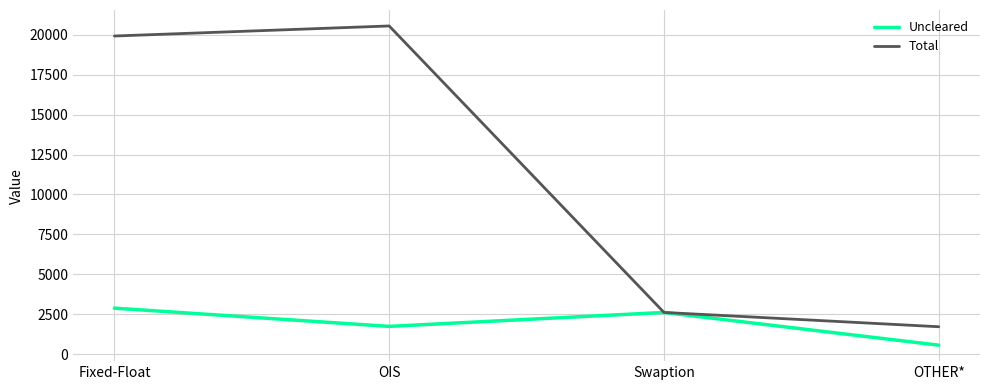

Is it true that Total equals 5745 at Fixed-Float?

False